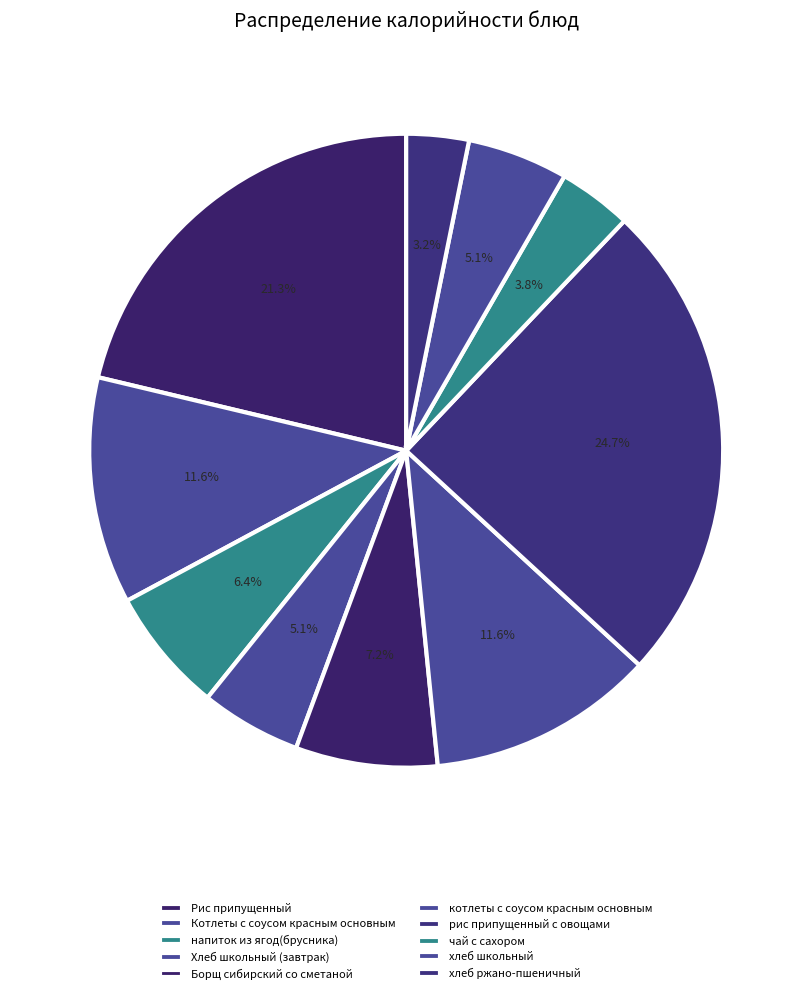

What is the ratio of the value at котлеты с соусом красным основным to the value at рис припущенный с овощами?

0.5